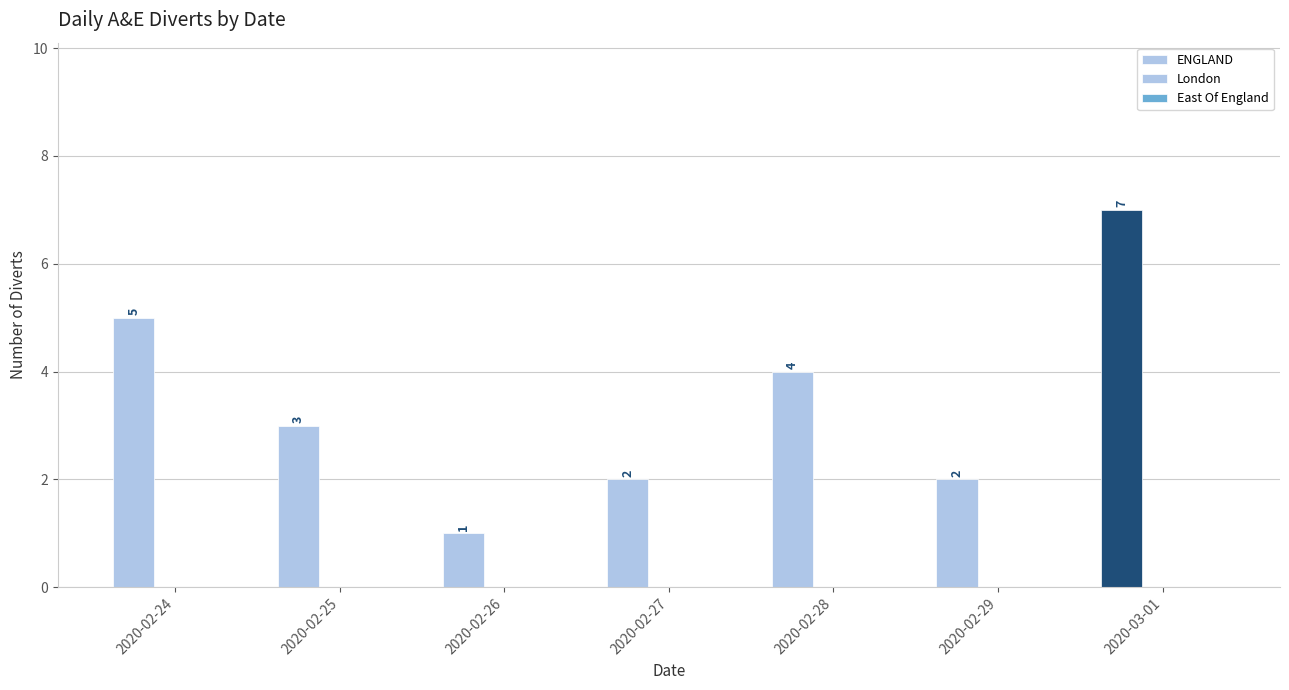

Between 2020-02-27 and 2020-02-29, which is larger?

2020-02-27